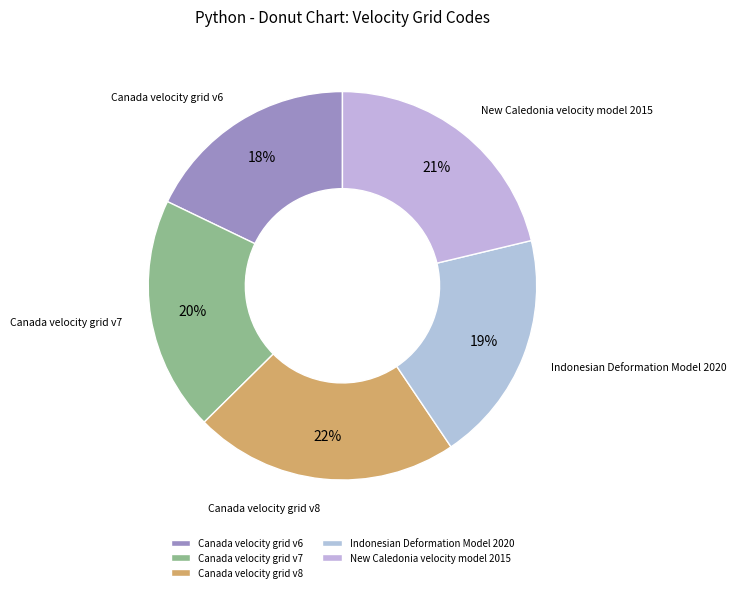

Is it true that Indonesian Deformation Model 2020 is 19% of the pie?

True